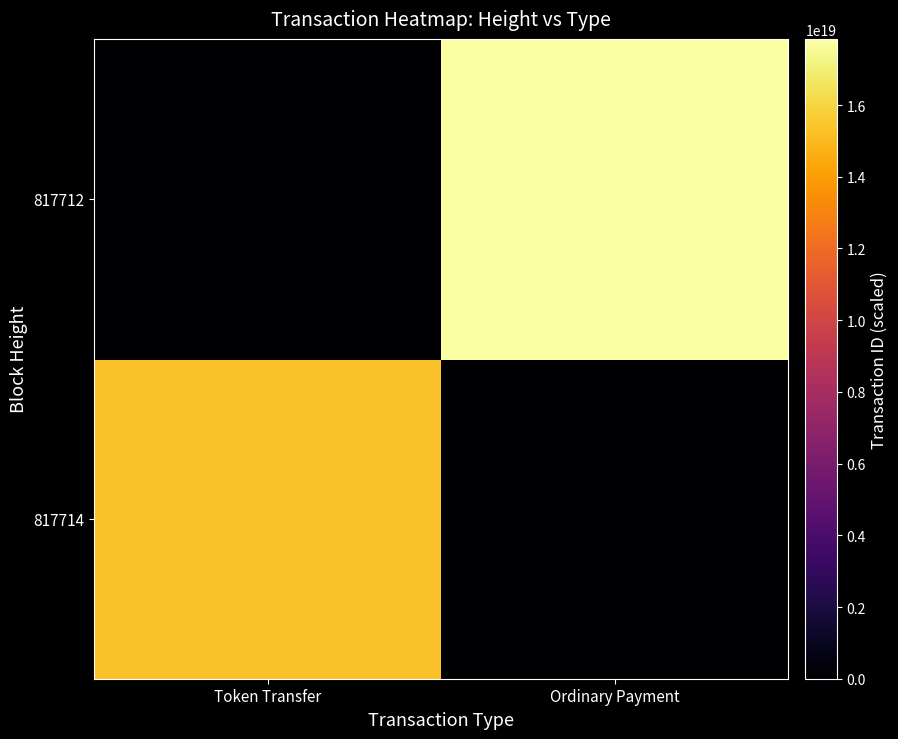

Count the number of categories in the chart.

2